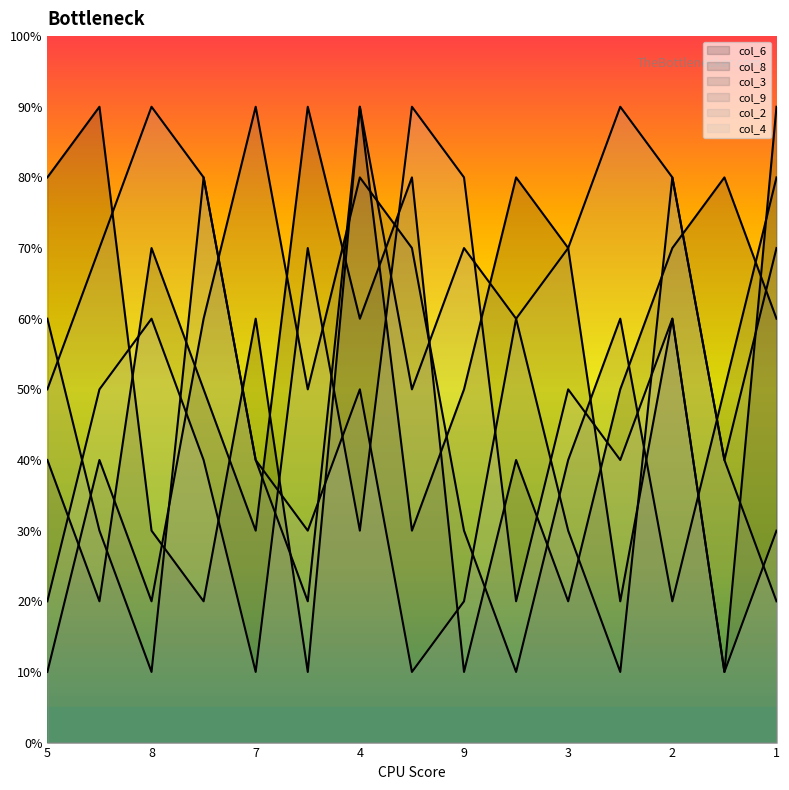

Count the number of categories in the chart.

15